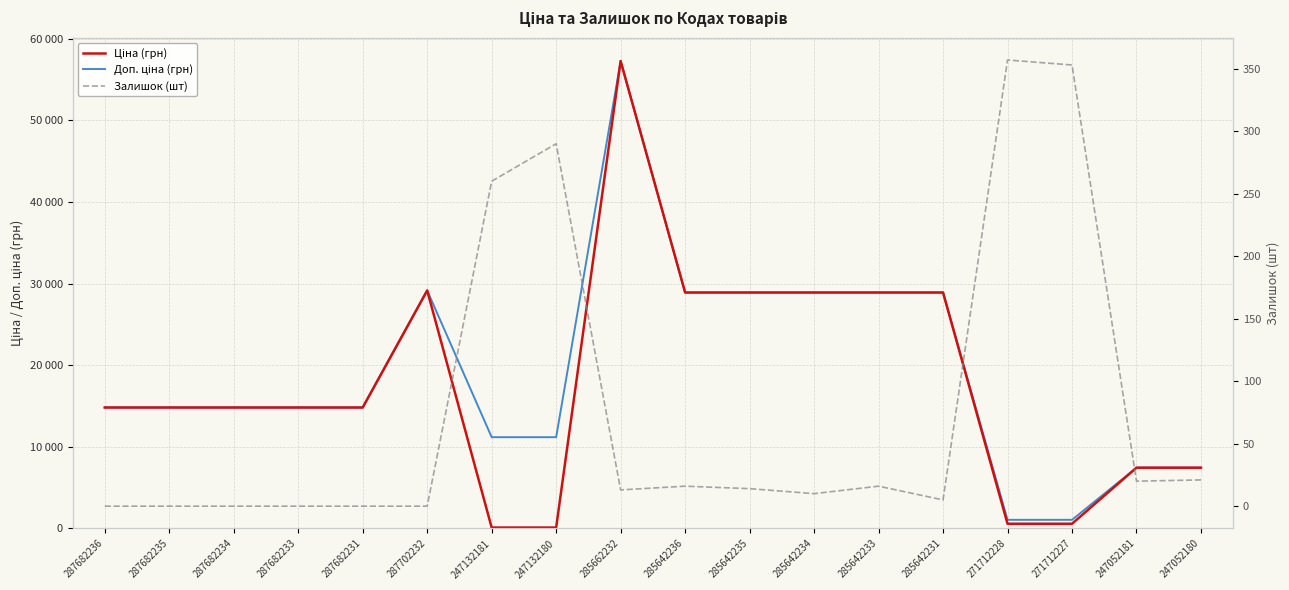

At which category does Залишок (шт) reach its first local peak?

247132180